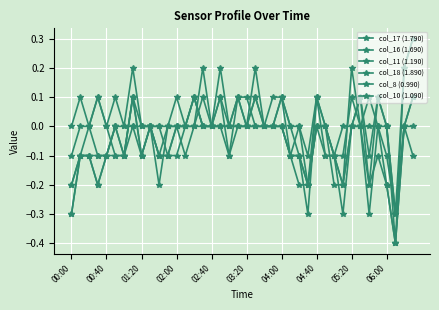

What is the minimum value shown in the chart?

-0.4